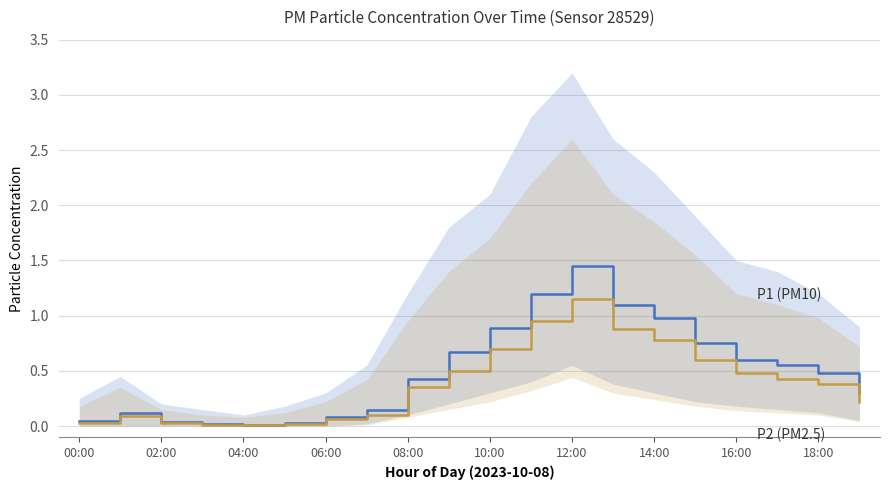

Reading right to left, extract all data points from this chart.

P1 (PM10): 0.3	0.5	0.6	0.6	0.8	1.0	1.1	1.4	1.2	0.9	0.7	0.4	0.1	0.1	0.0	0.0	0.0	0.0	0.1	0.1
P2 (PM2.5): 0.2	0.4	0.4	0.5	0.6	0.8	0.9	1.1	0.9	0.7	0.5	0.3	0.1	0.1	0.0	0.0	0.0	0.0	0.1	0.0